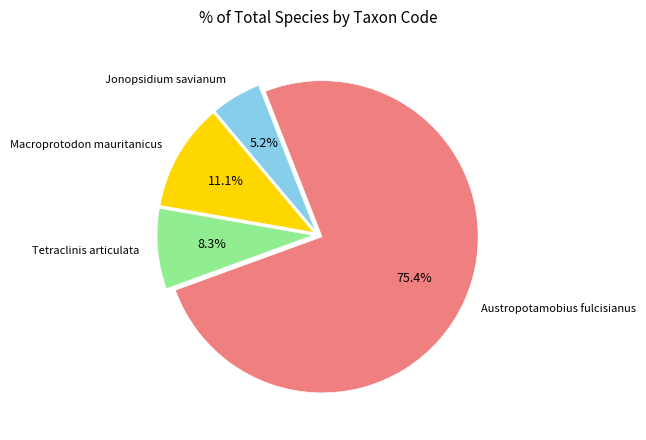

Is there a majority slice in this chart?

Yes